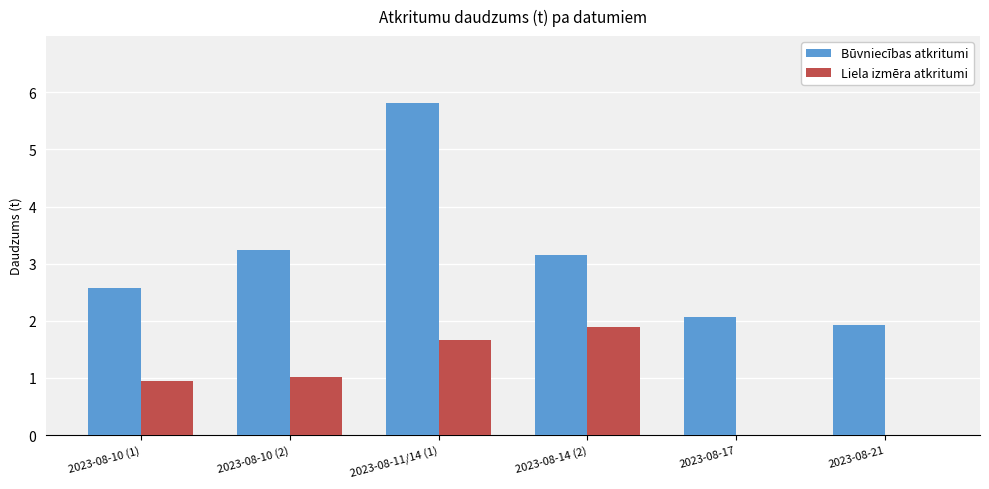

Is the value of Liela izmēra atkritumi at 2023-08-10 (2) greater than the value of Būvniecības atkritumi at 2023-08-10 (1)?

No